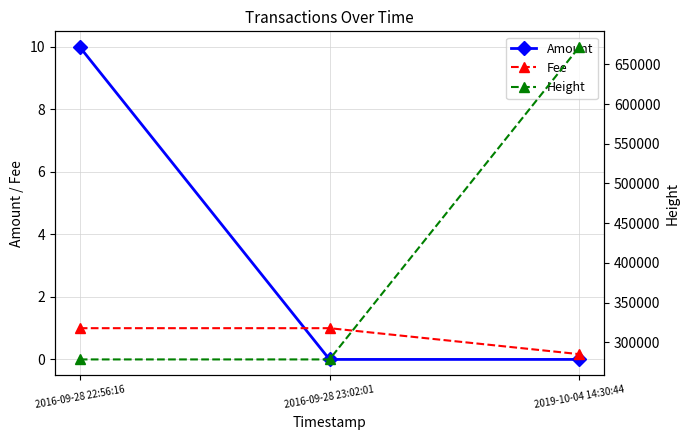

Reading left to right, list all the values displayed in this chart.

Amount: 10.0	0.0	0.0
Fee: 1.0	1.0	0.2
Height: 278535.0	278536.0	671802.0